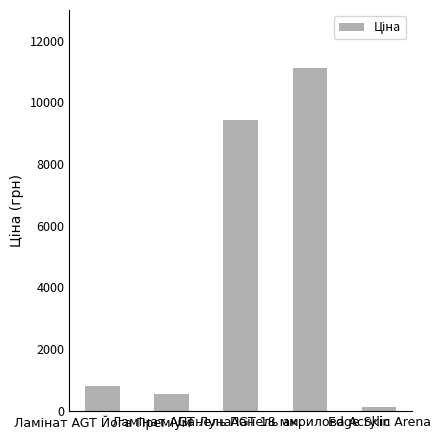

How many bars are there in total?

5